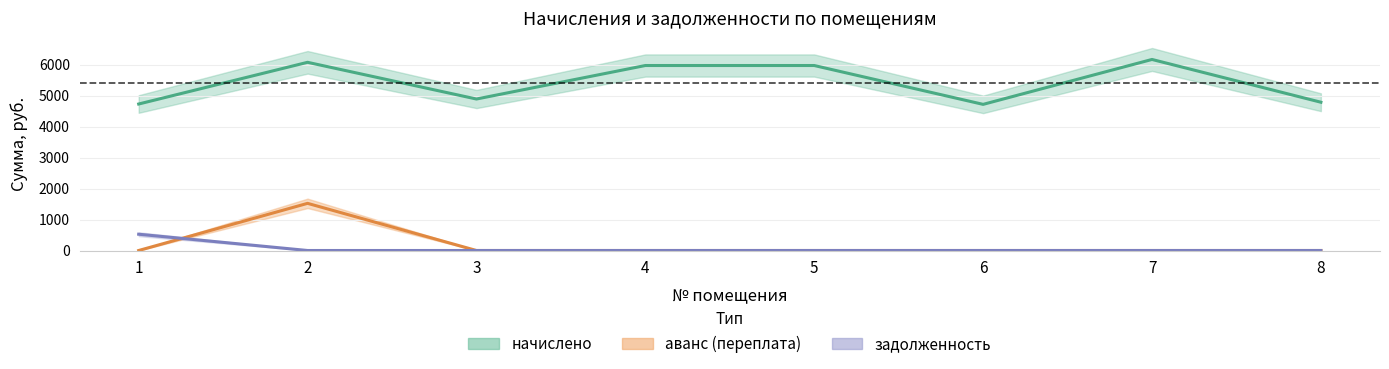

At how many categories does at least one series exceed 1764?

8